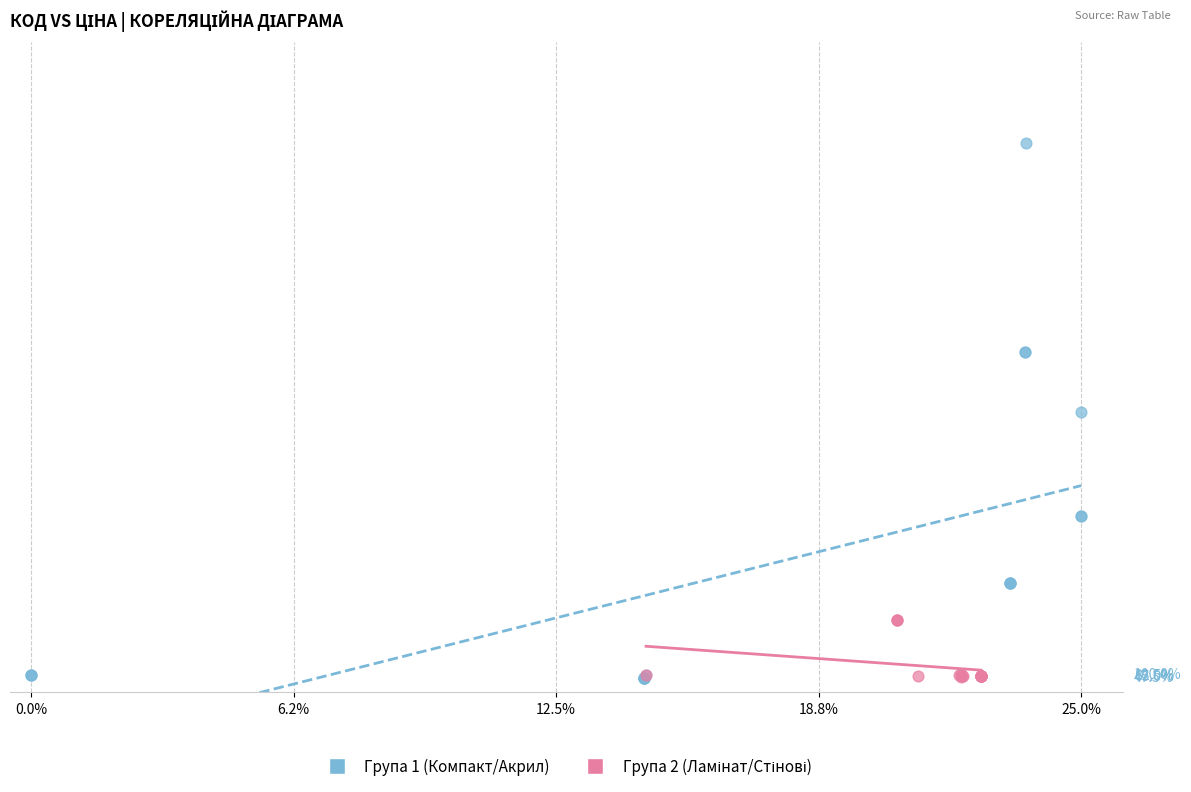

Which series reaches the maximum Y coordinate?

Група 1 (Компакт/Акрил)